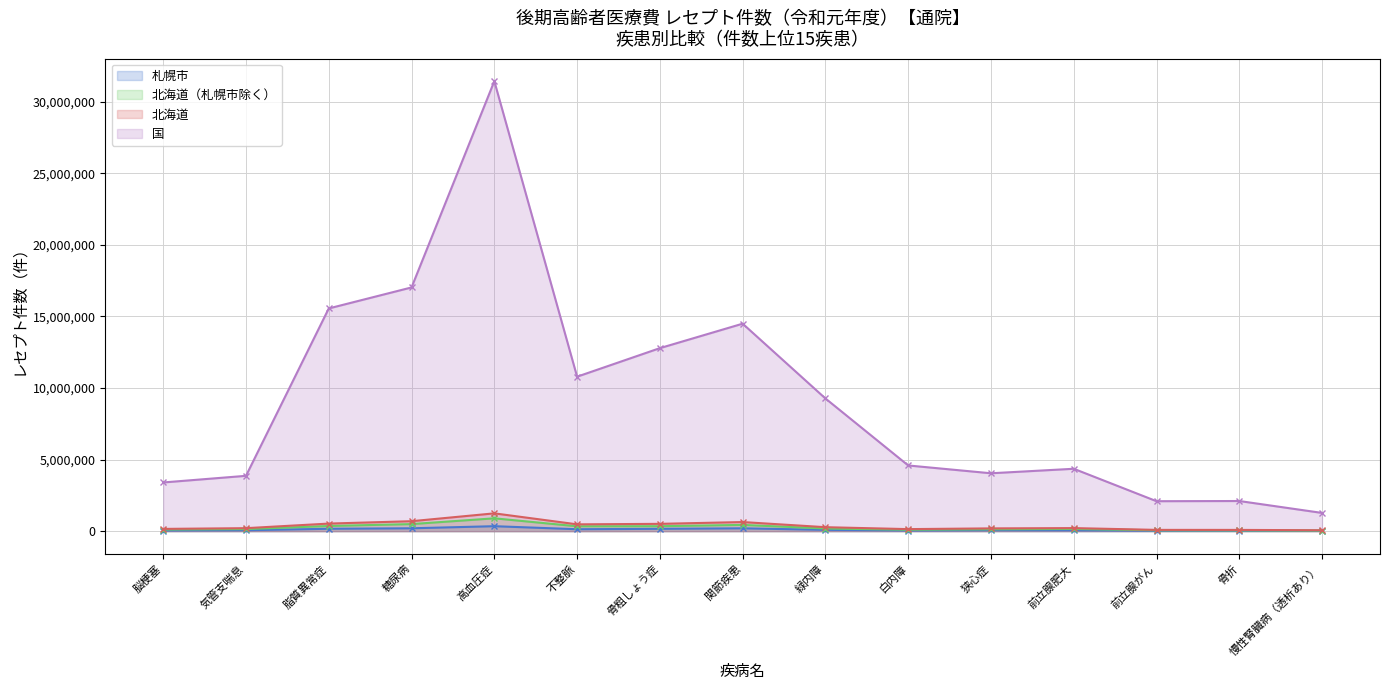

The value of 札幌市 at 関節疾患 is 199281. True or false?

True